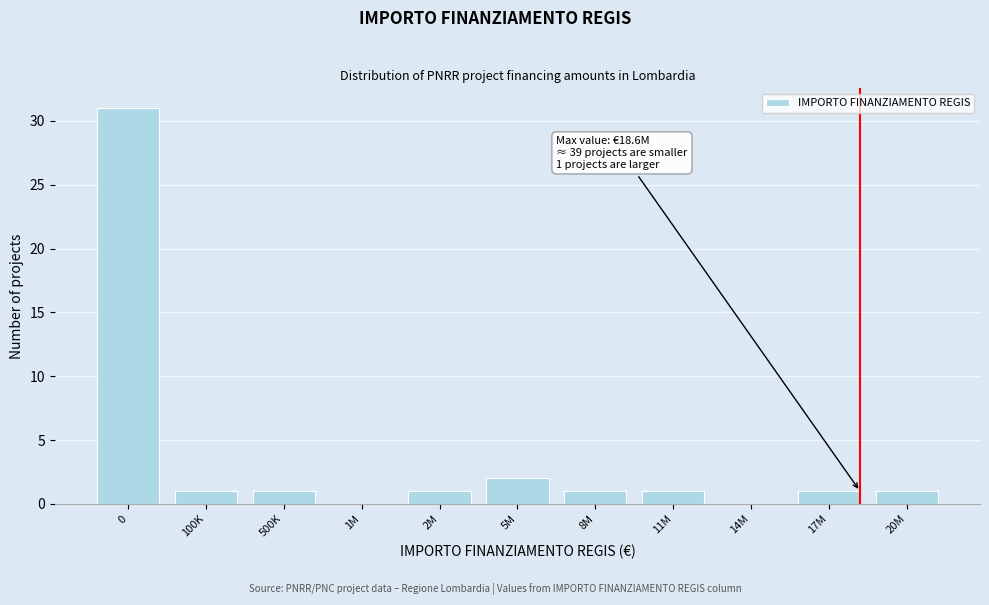

Reading left to right, transcribe all the data shown in this chart.

0=31	100K=1	500K=1	1M=0	2M=1	5M=2	8M=1	11M=1	14M=0	17M=1	20M=1